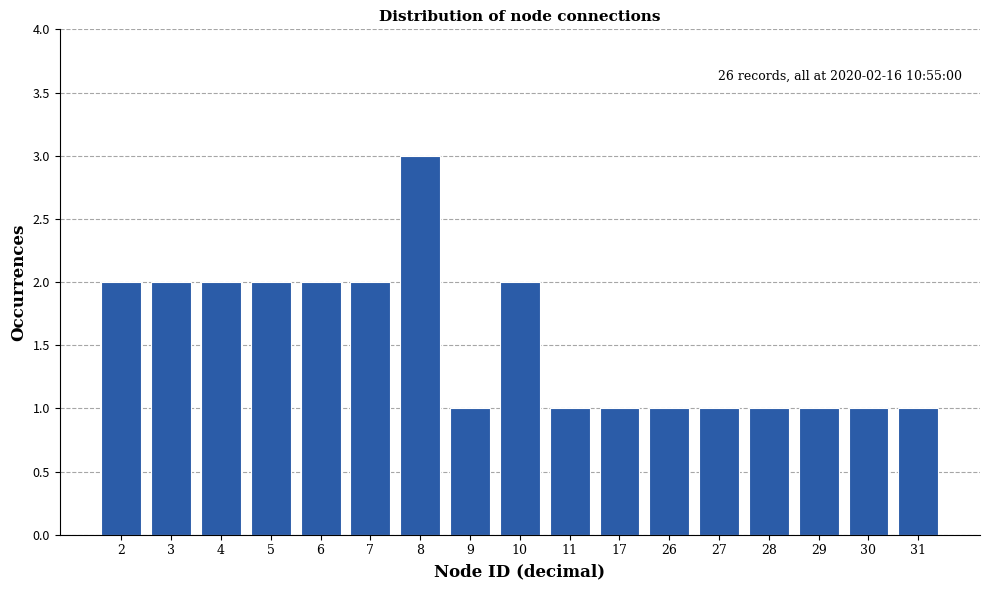

Reading left to right, what are all the values shown in this chart?

2	2	2	2	2	2	3	1	2	1	1	1	1	1	1	1	1